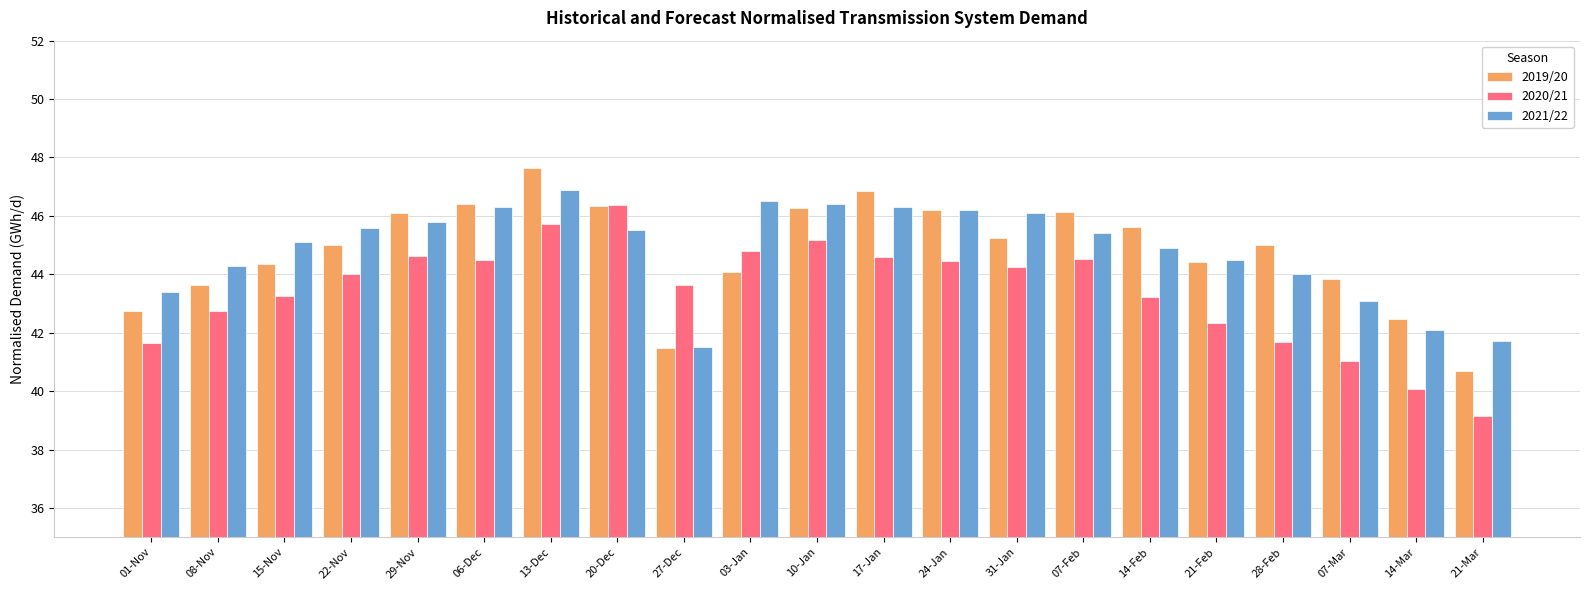

True or false: 2019/20 has a value of 45.0 at 28-Feb.

True